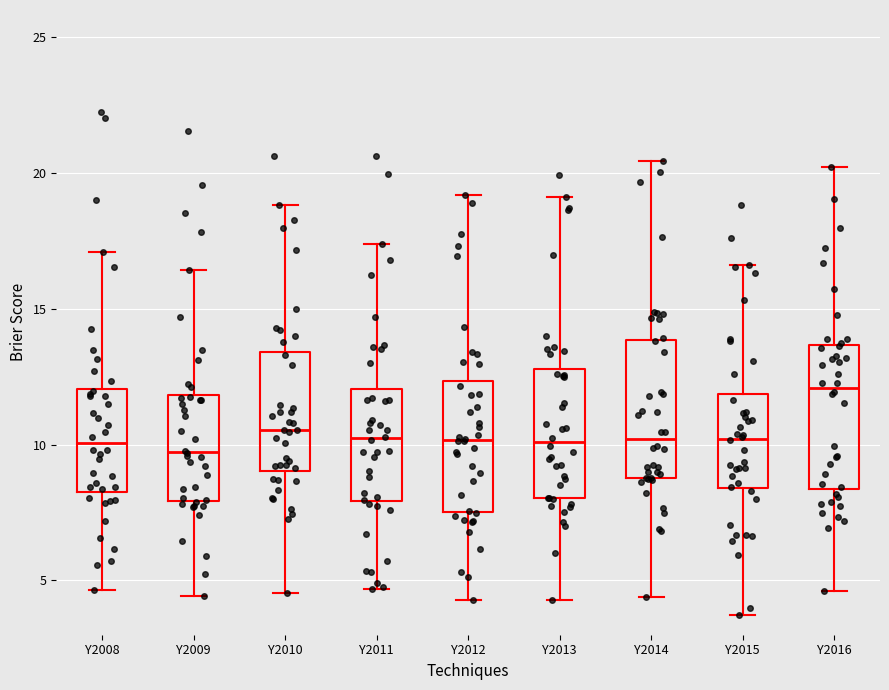

Reading left to right, transcribe this box plot: for each box, give where its median line is, the range the box spans, and where its two whiskers end, as read against the y-axis. The values are not printed on the chart, so give them approximately, as read against the axis.

Y2008: median 10.0, box 8.5 to 12.0, whiskers 4.5 to 17.0
Y2009: median 9.5, box 8.0 to 12.0, whiskers 4.5 to 16.5
Y2010: median 10.5, box 9.0 to 13.5, whiskers 4.5 to 19.0
Y2011: median 10.0, box 8.0 to 12.0, whiskers 4.5 to 17.5
Y2012: median 10.0, box 7.5 to 12.5, whiskers 4.5 to 19.0
Y2013: median 10.0, box 8.0 to 13.0, whiskers 4.5 to 19.0
Y2014: median 10.0, box 9.0 to 14.0, whiskers 4.5 to 20.5
Y2015: median 10.0, box 8.5 to 12.0, whiskers 3.5 to 16.5
Y2016: median 12.0, box 8.5 to 13.5, whiskers 4.5 to 20.0